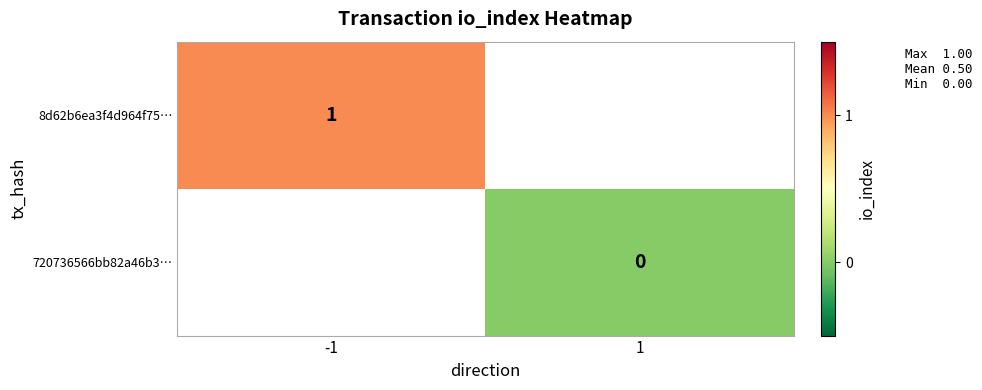

True or false: 8d62b6ea3f4d964f75… has a value of 0 at -1.

False